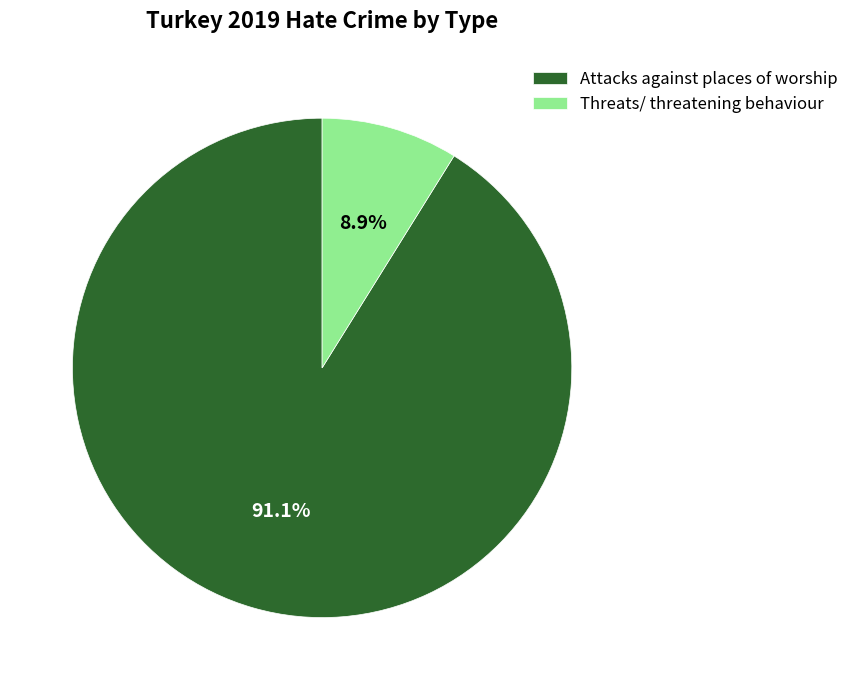

Rank the categories by value from highest to lowest.

Attacks against places of worship, Threats/ threatening behaviour